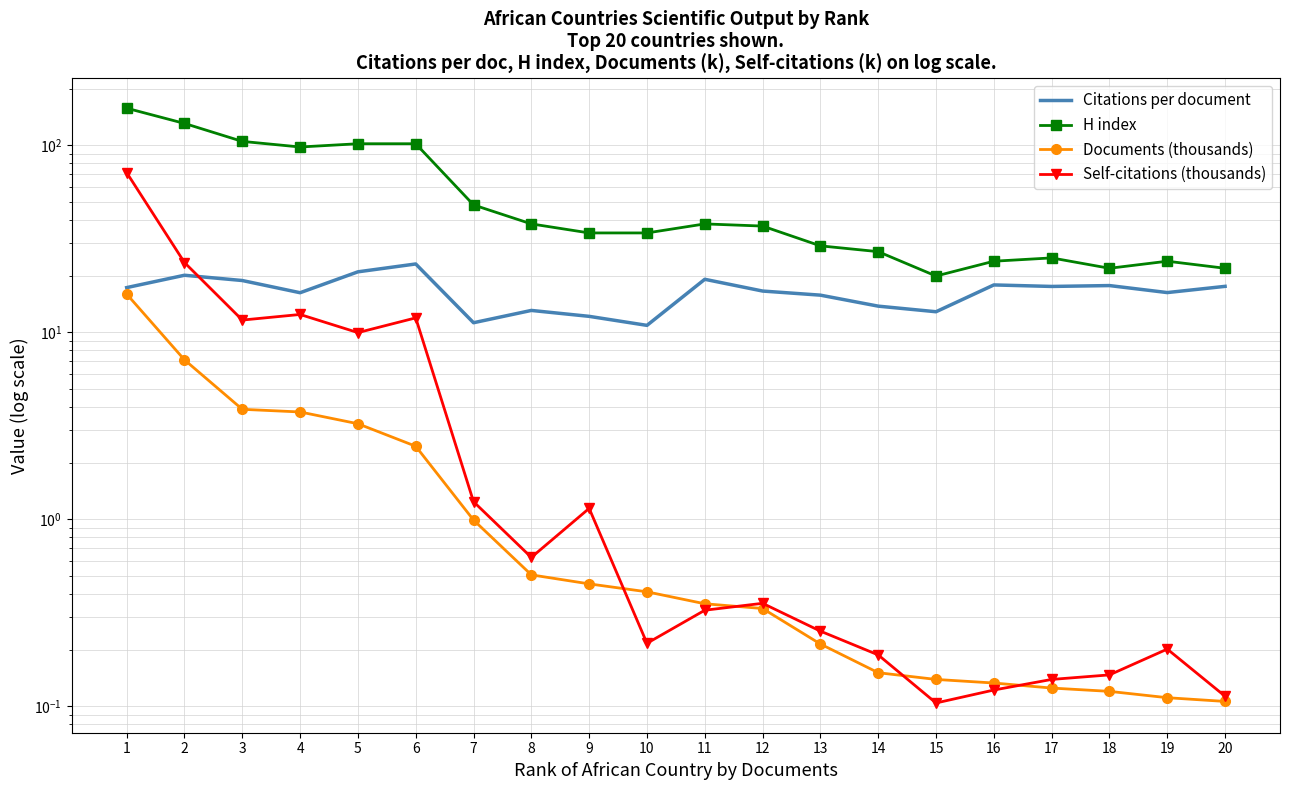

Which series has the largest total across all categories?

H index